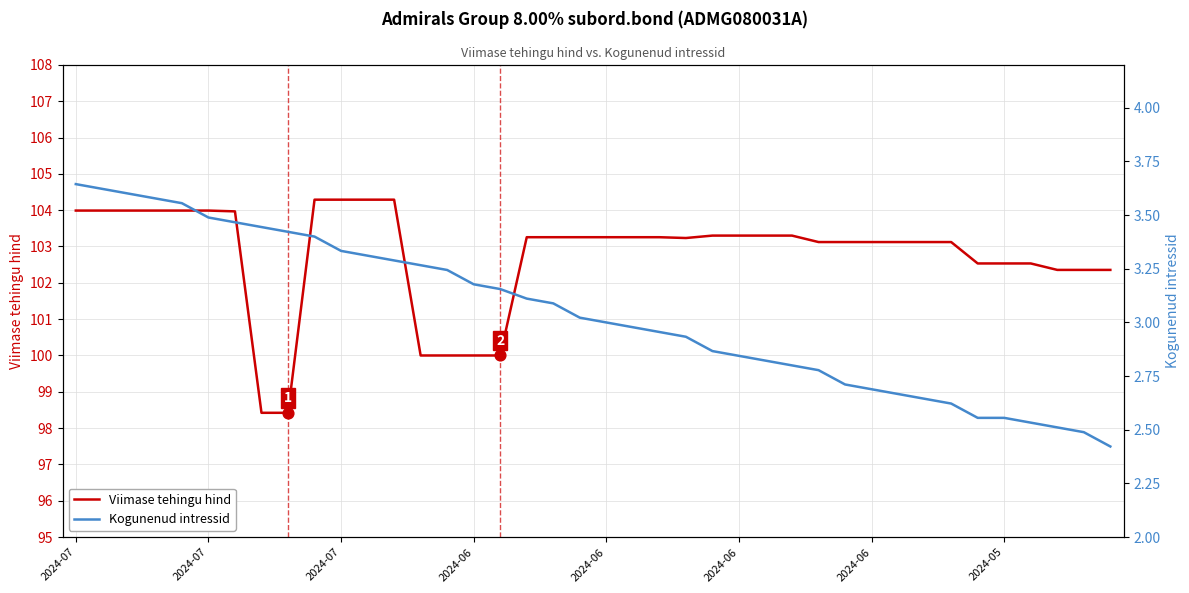

Which series has the largest total across all categories?

Viimase tehingu hind